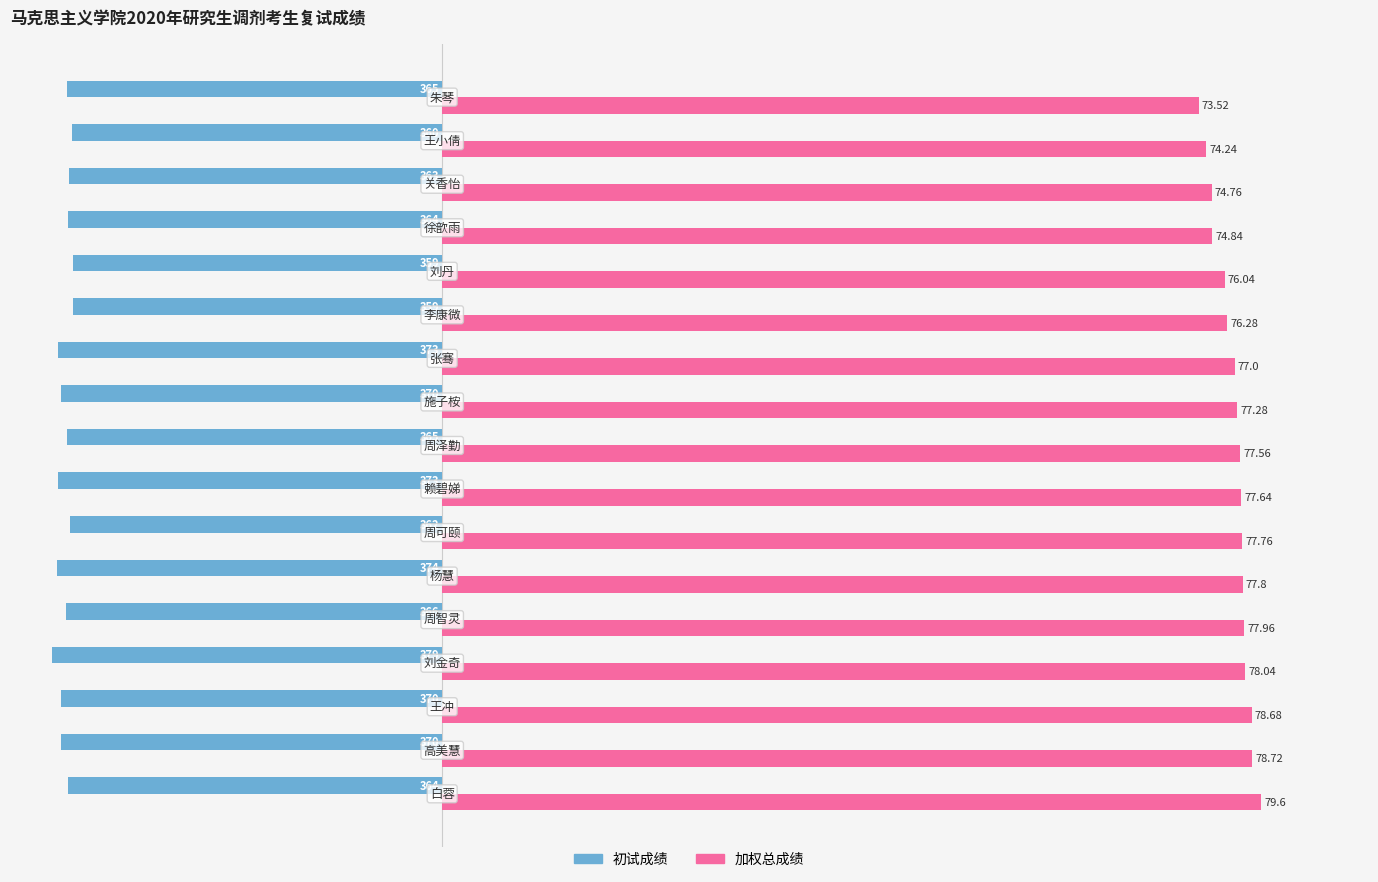

List the series in order of their peak value, highest first.

加权总成绩, 初试成绩